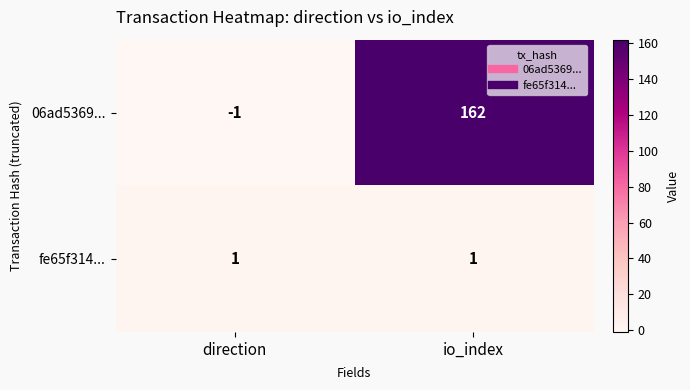

Reading left to right, what are all the values shown in this chart?

06ad5369...: direction=-1	io_index=162
fe65f314...: direction=1	io_index=1